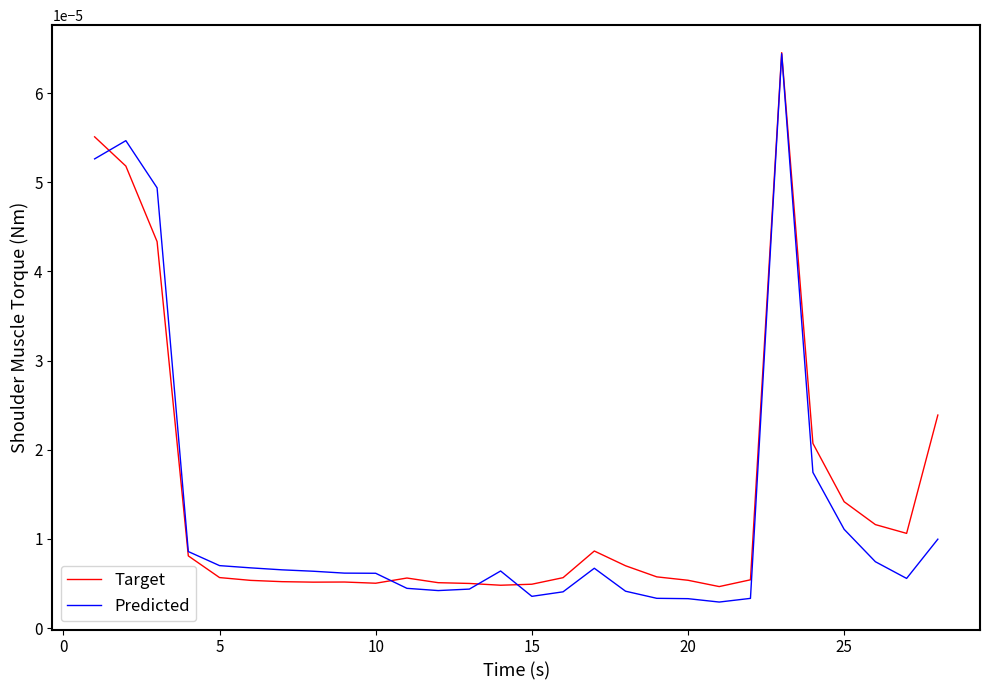

Which series has the widest spread of values?

Predicted